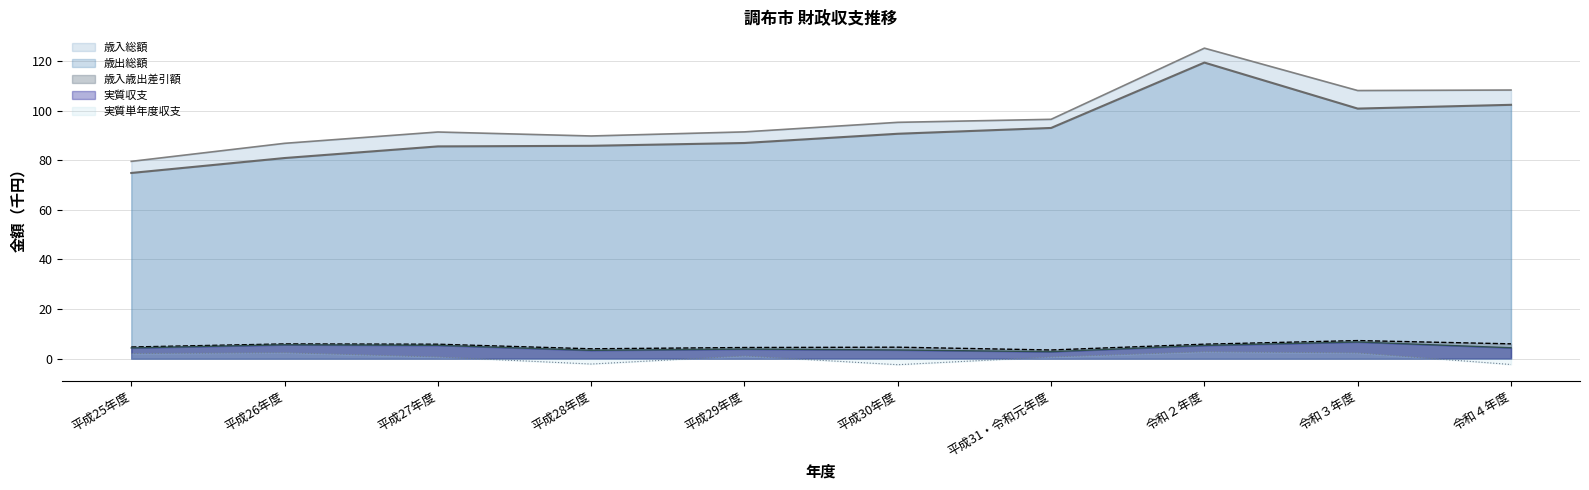

How many data points in 実質単年度収支 are above 1?

5